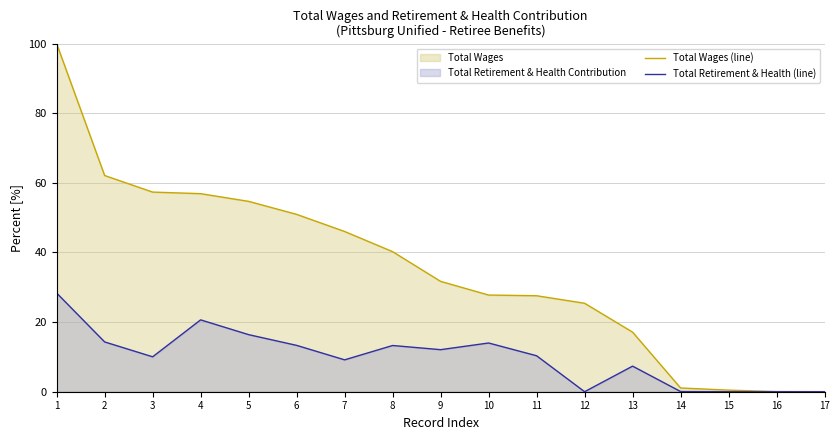

Rank the series at 7 from lowest to highest value.

Total Retirement & Health (line), Total Wages (line)